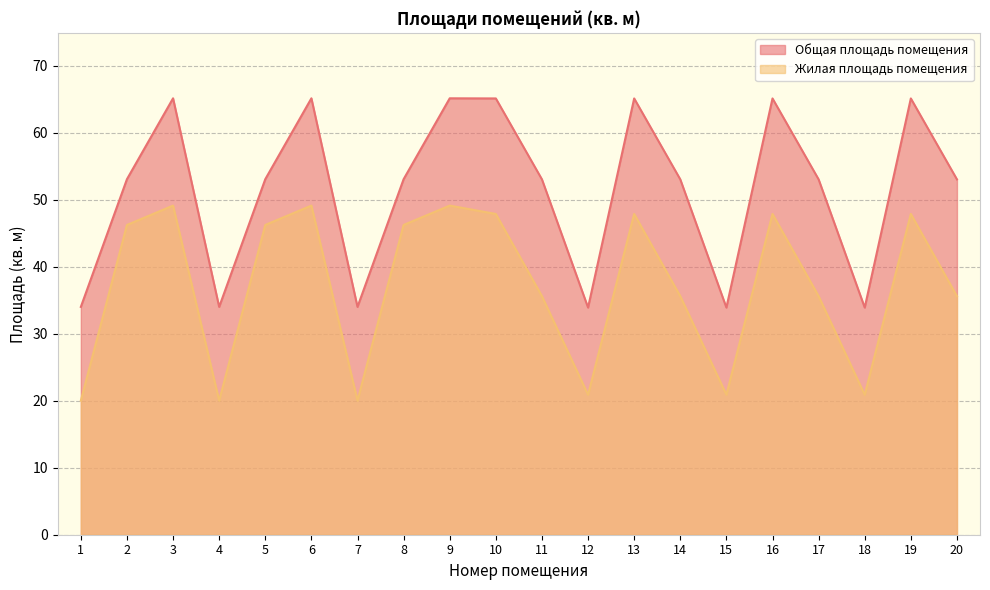

Where is Общая площадь помещения nearest to the value 49?

11